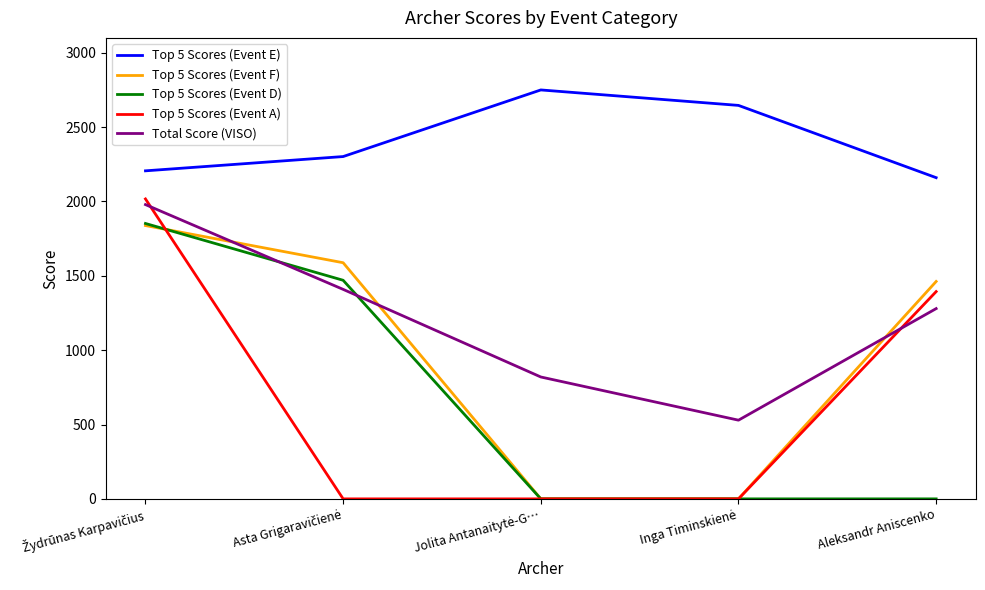

What is the difference between the second highest and minimum values in the Total Score (VISO) series?

879.6